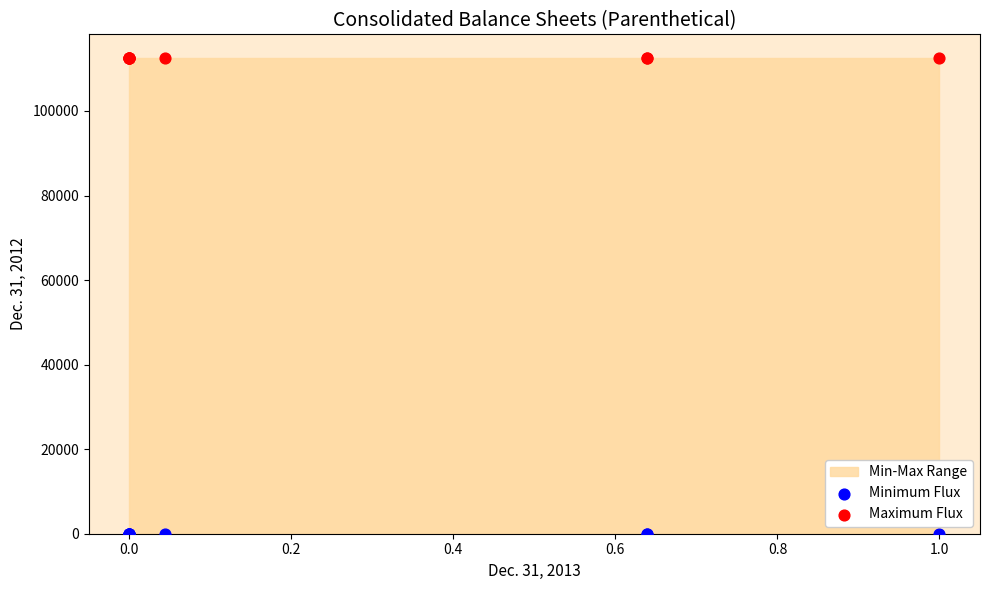

Which series reaches the maximum Y coordinate?

Maximum Flux